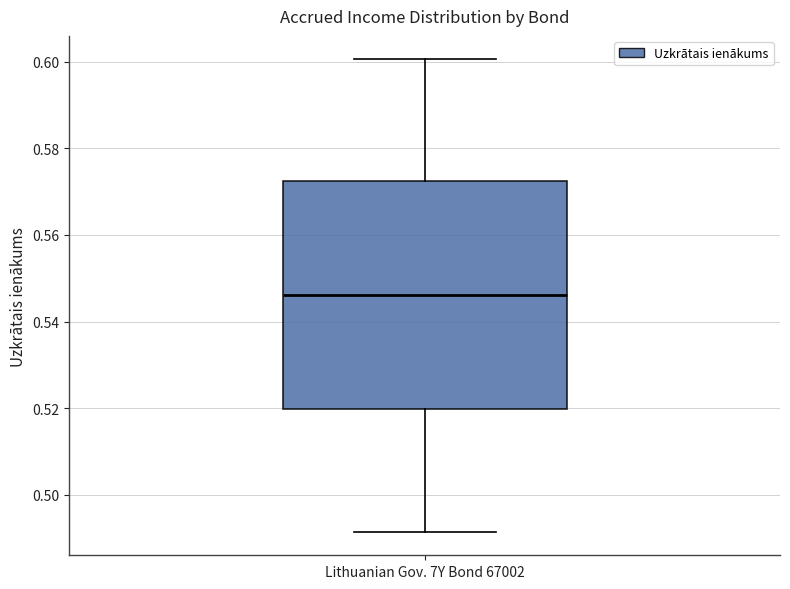

Transcribe this box plot: give where the median line is, the range the box spans, and where the two whiskers end, as read against the y-axis. The values are not printed on the chart, so give them approximately, as read against the axis.

median 0.546, box 0.520 to 0.572, whiskers 0.492 to 0.600